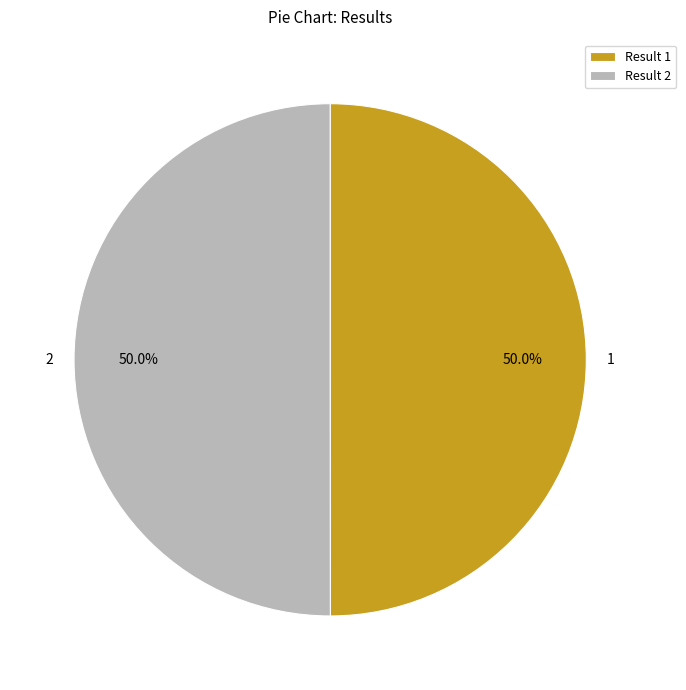

What percentage do Result 2 and Result 1 together represent?

100.0%